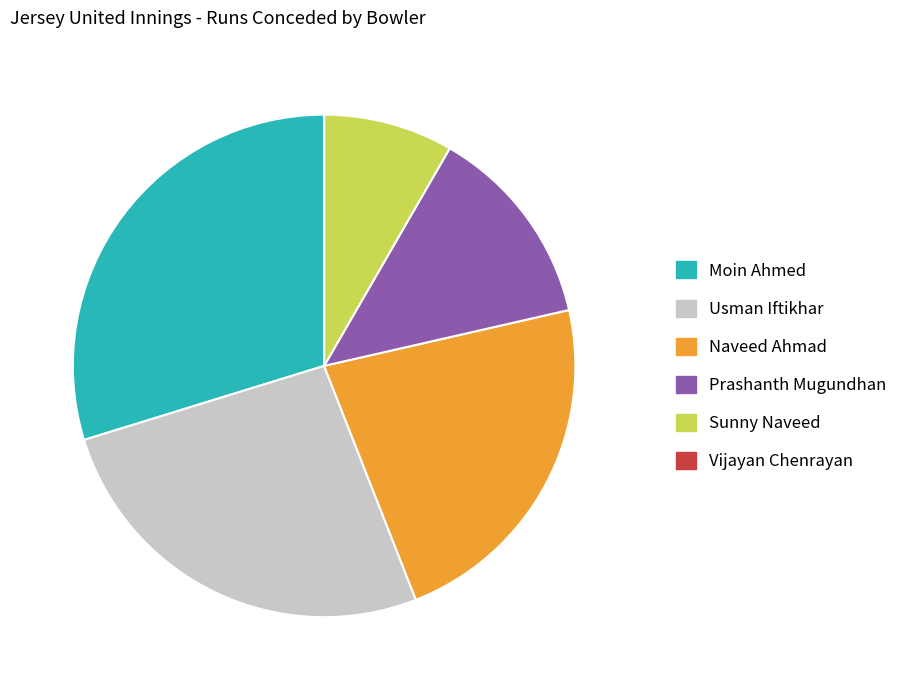

Do Sunny Naveed and Moin Ahmed together represent more than half of the pie?

No